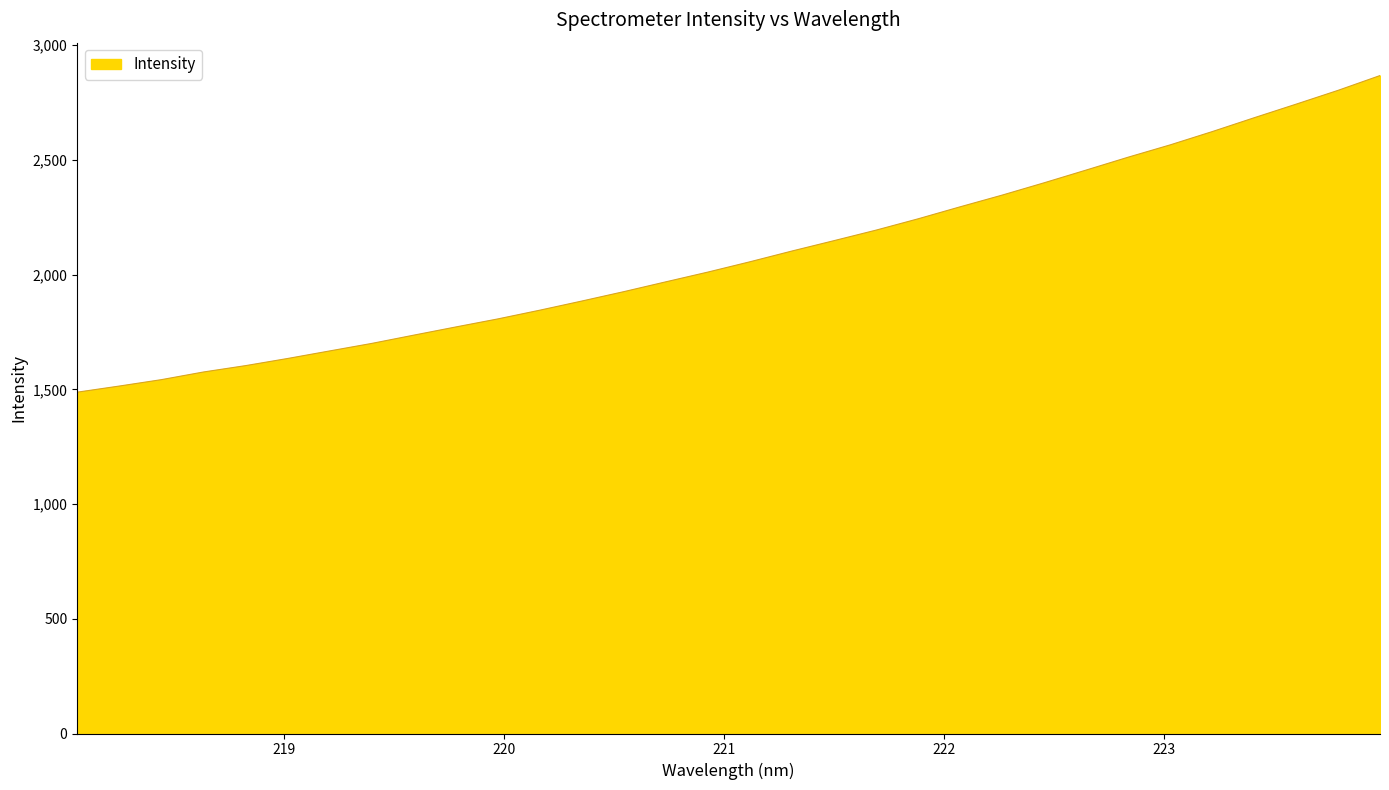

Does the chart have visible grid lines?

No